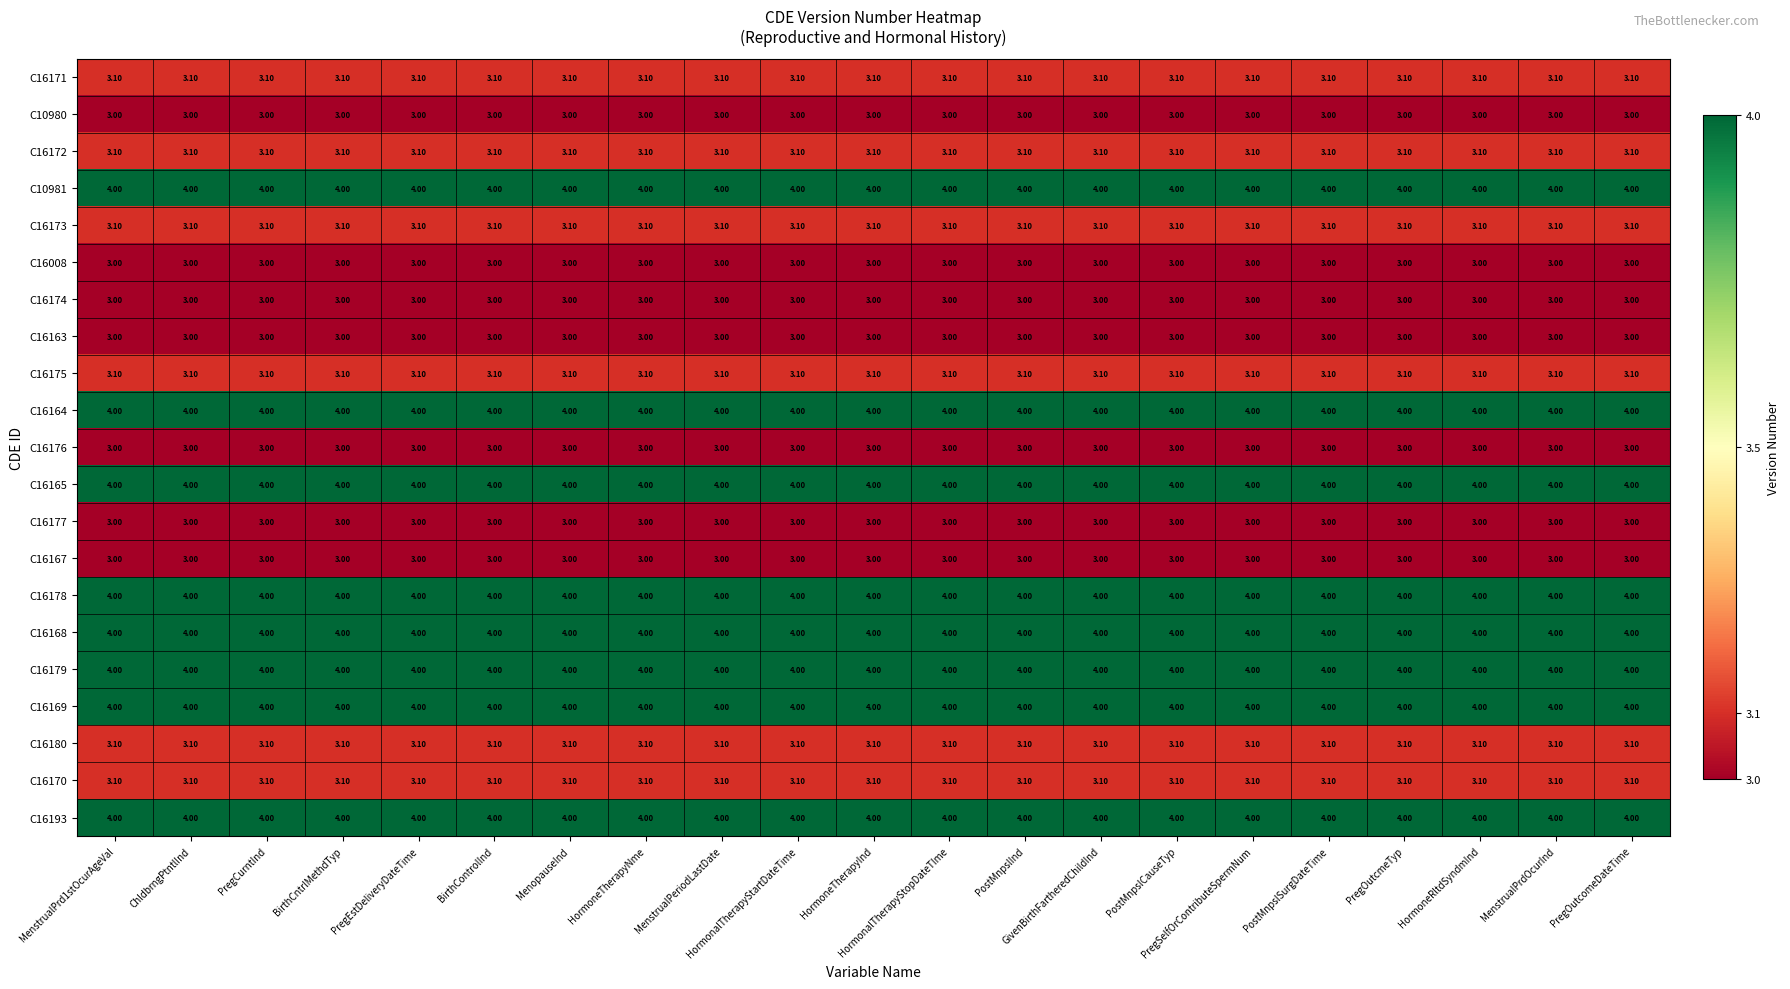

What is the sum of all C16175 values?

65.1